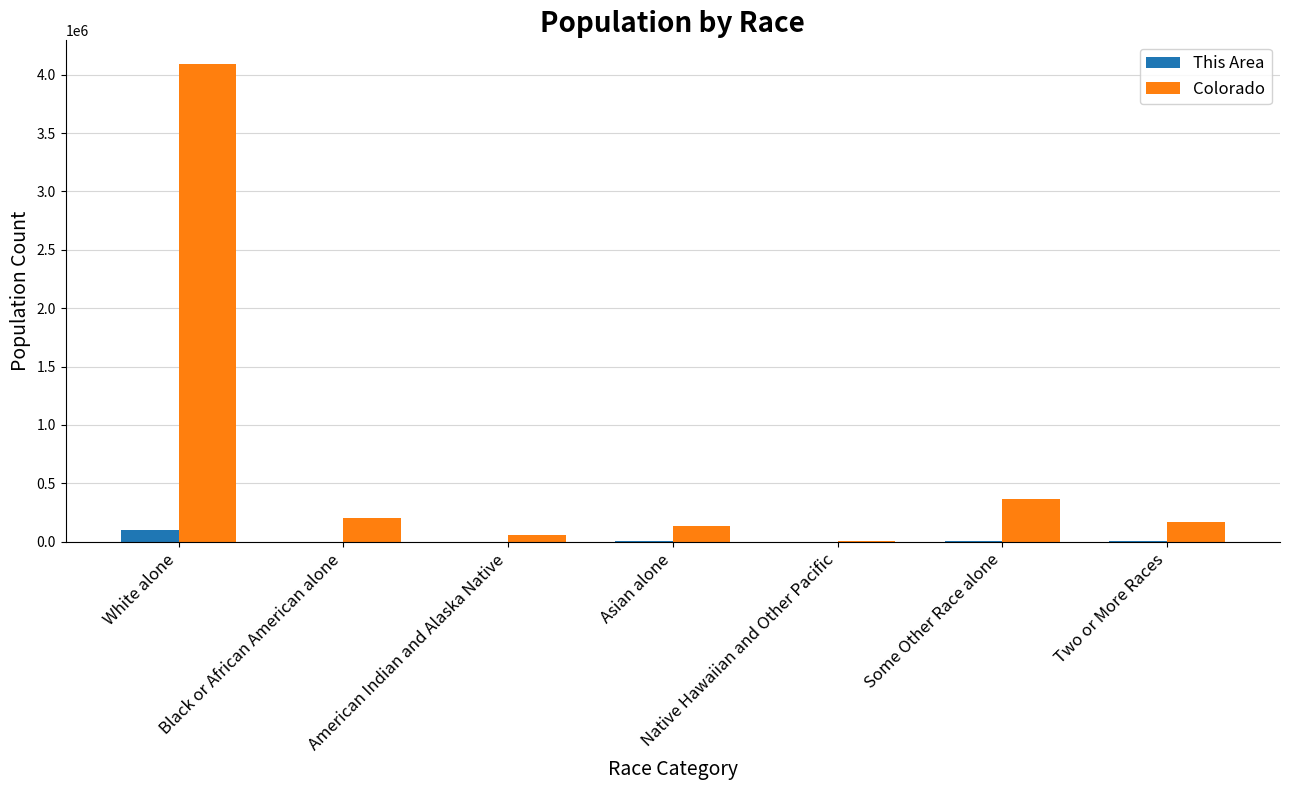

Is it true that Colorado equals 139028 at Asian alone?

True